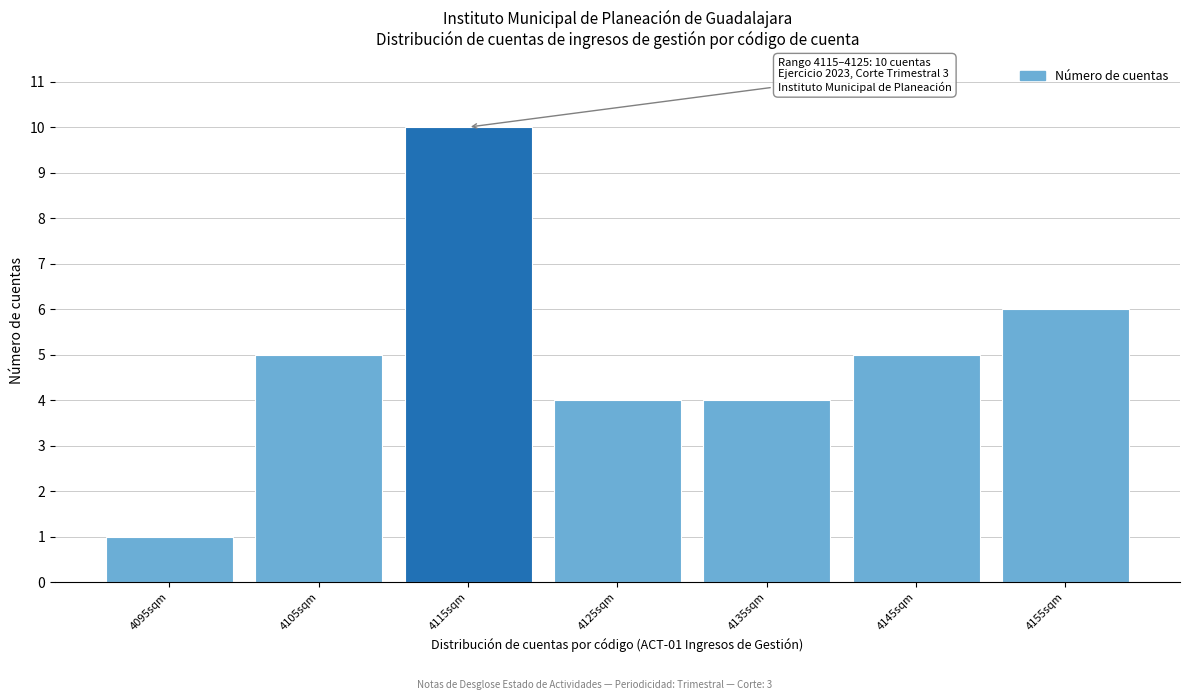

Reading left to right, list all the values displayed in this chart.

1	5	10	4	4	5	6